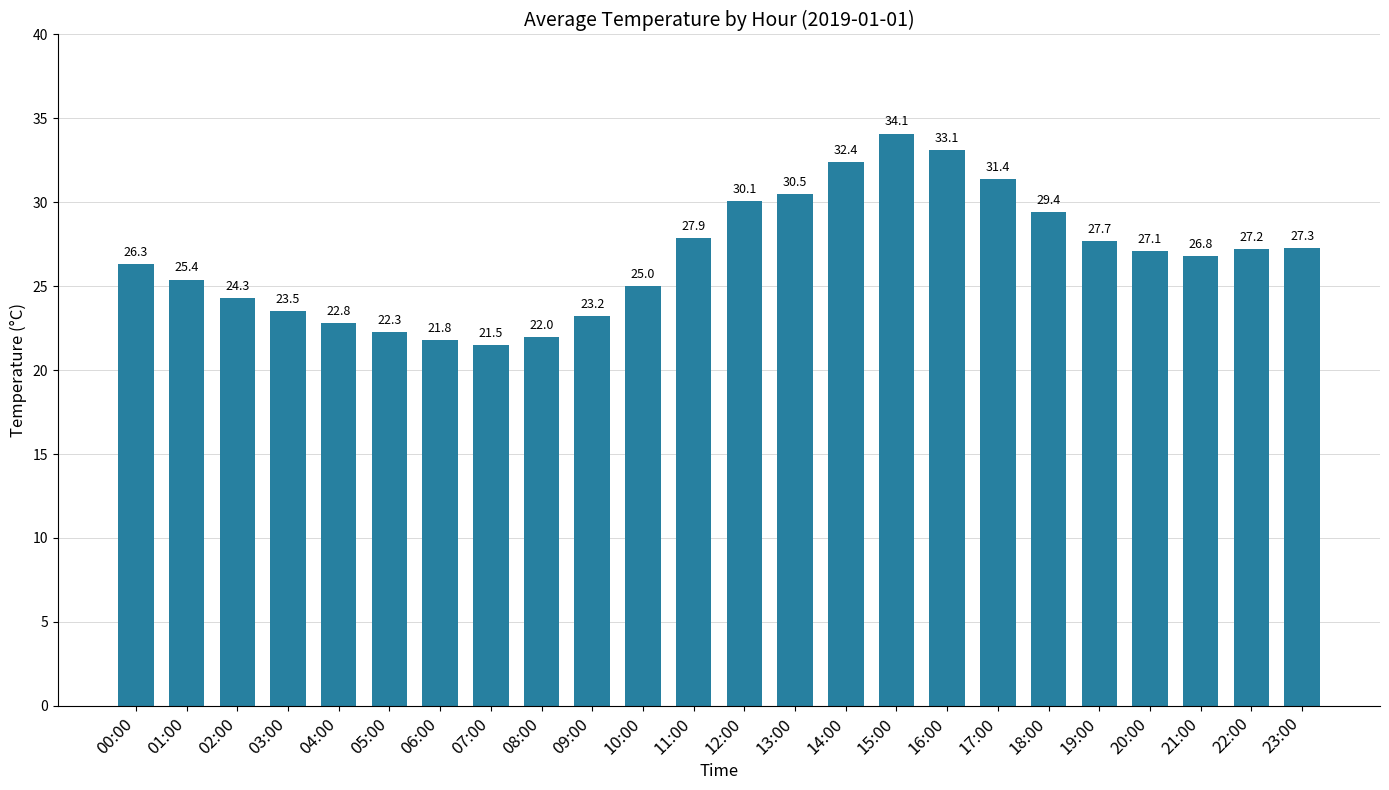

Which has a higher value, 09:00 or 11:00?

11:00